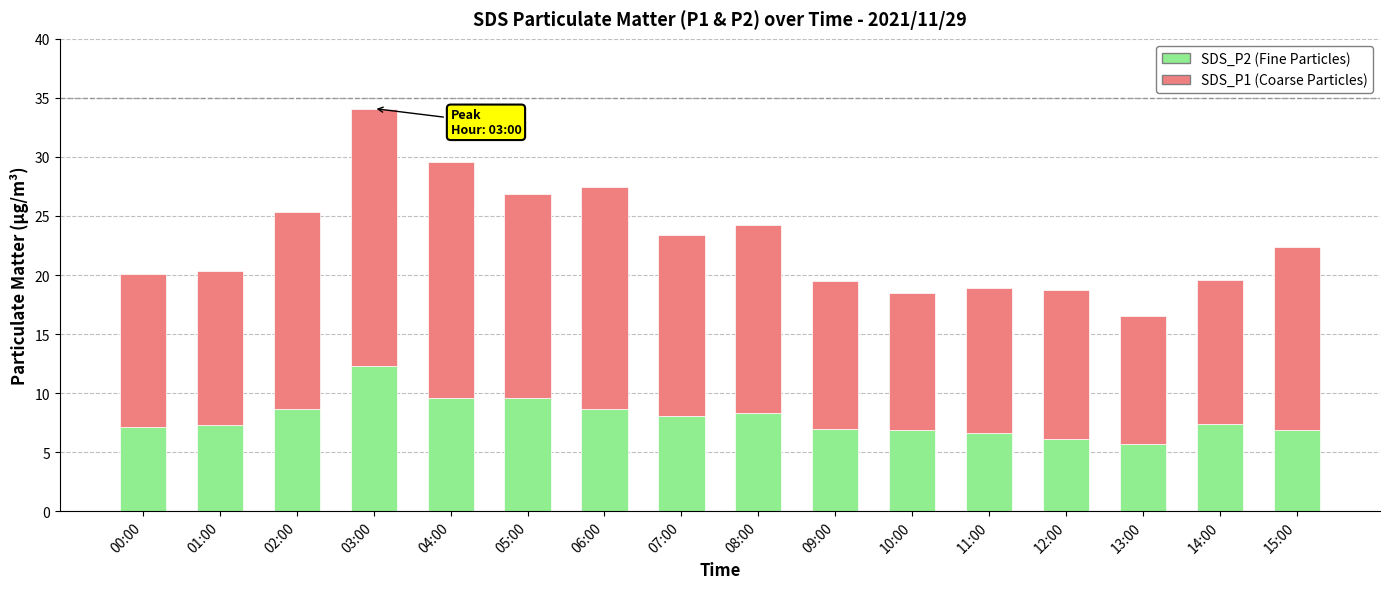

At which category is the sum across all series the highest?

03:00